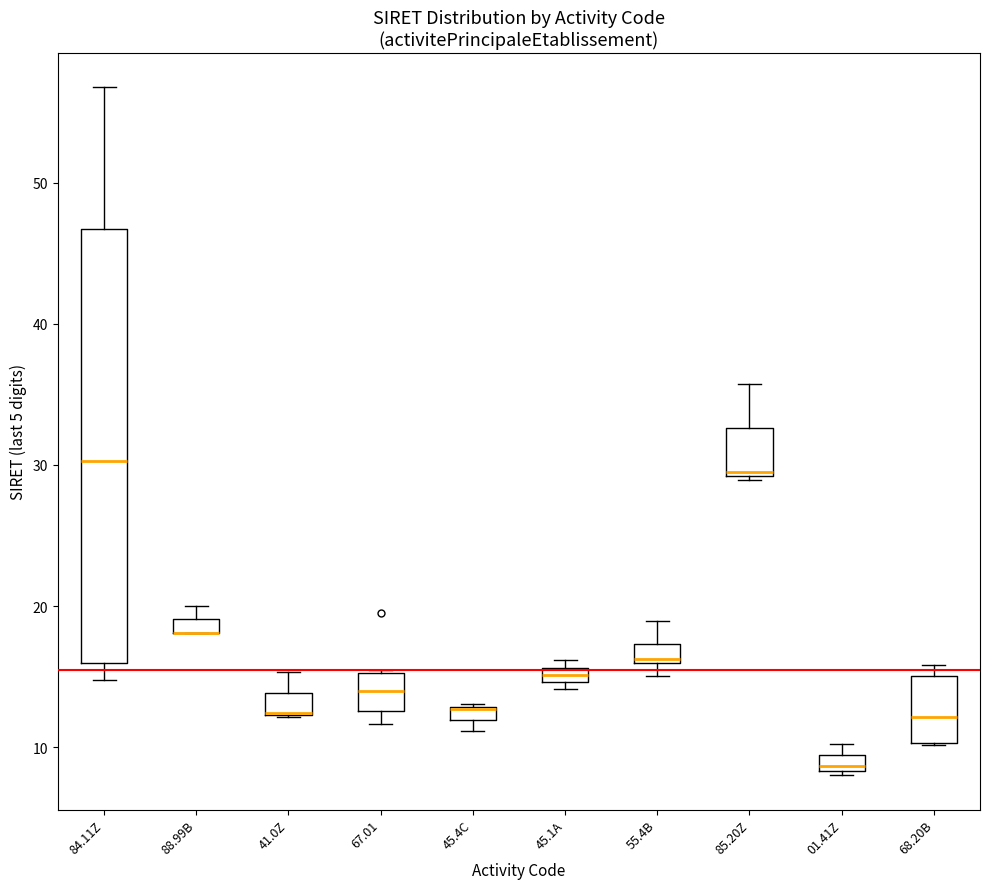

Which box is the tallest, from its lower edge to its upper edge?

84.11Z